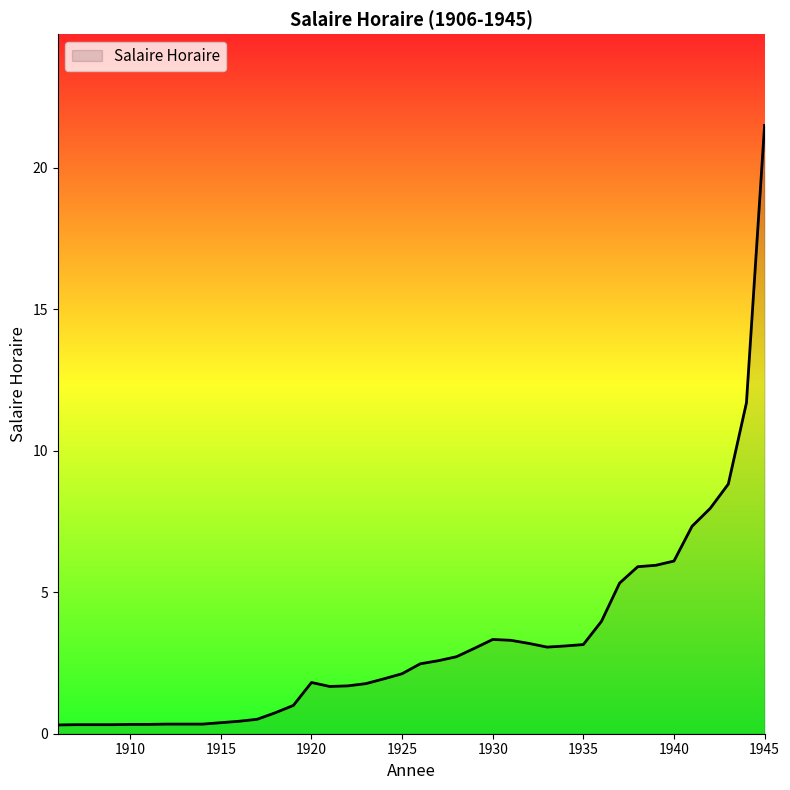

What is the maximum value shown in the chart?

21.5